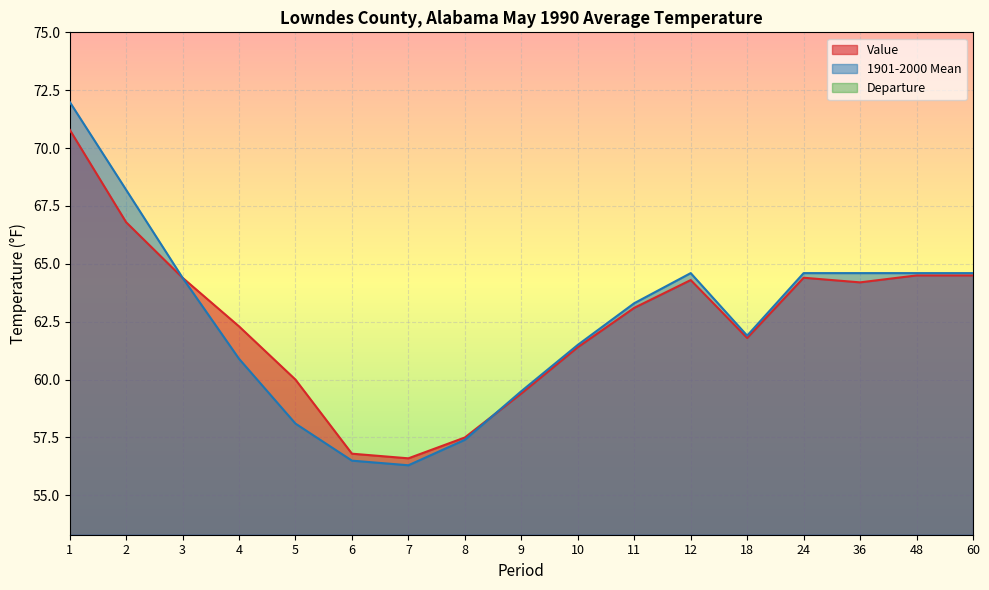

Which series has the widest spread of values?

1901-2000 Mean